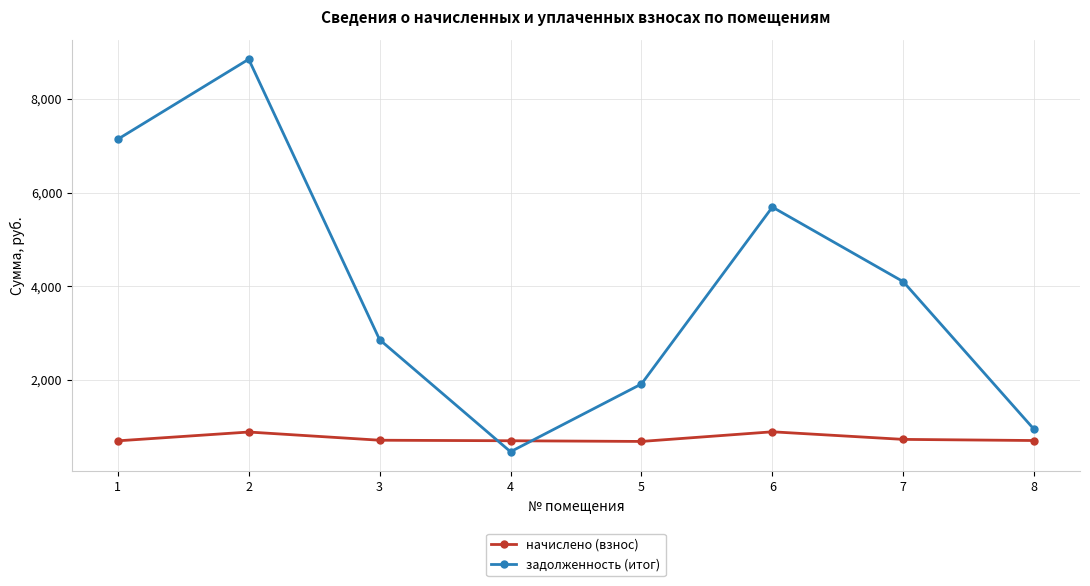

Which category has the highest value across all series?

2